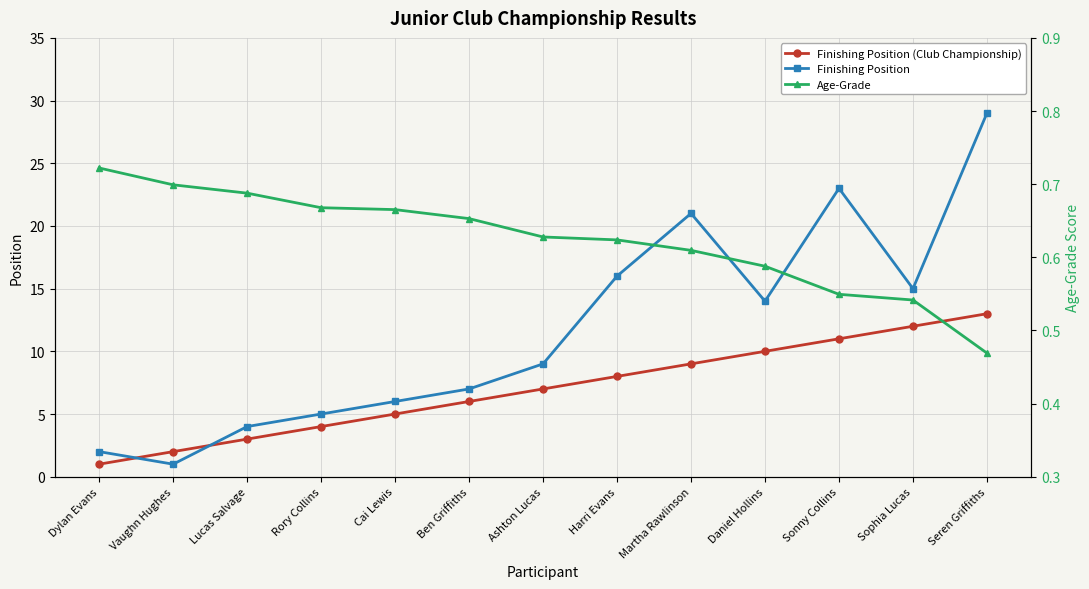

At how many categories does at least one series exceed 4?

10